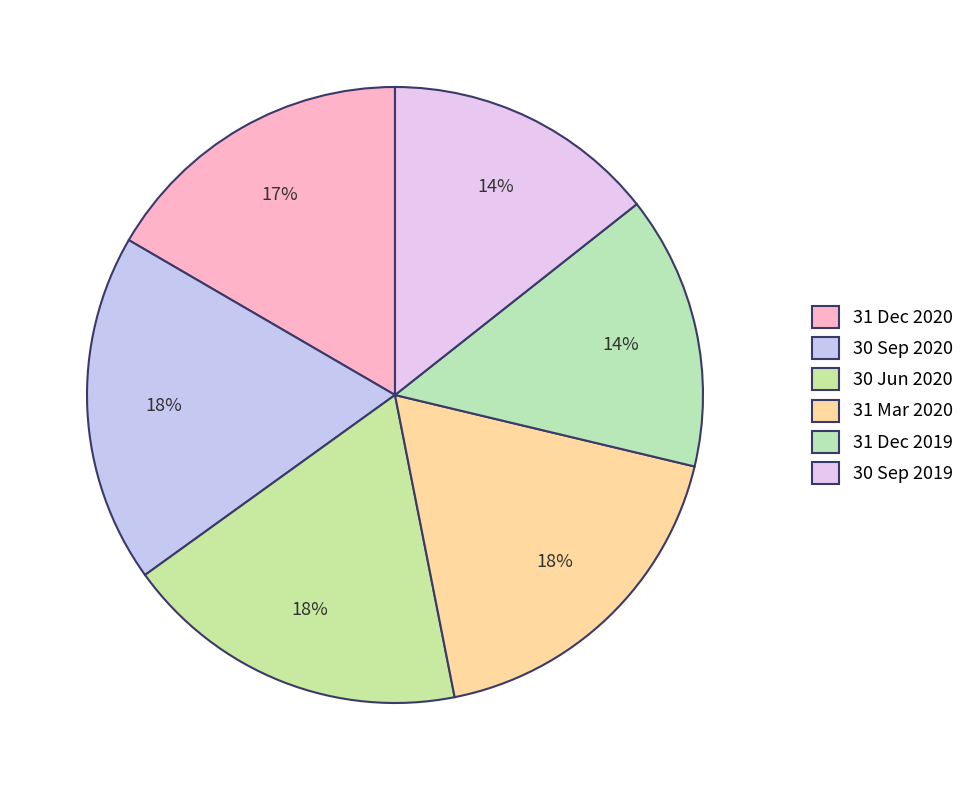

How many slices are in this pie chart?

6